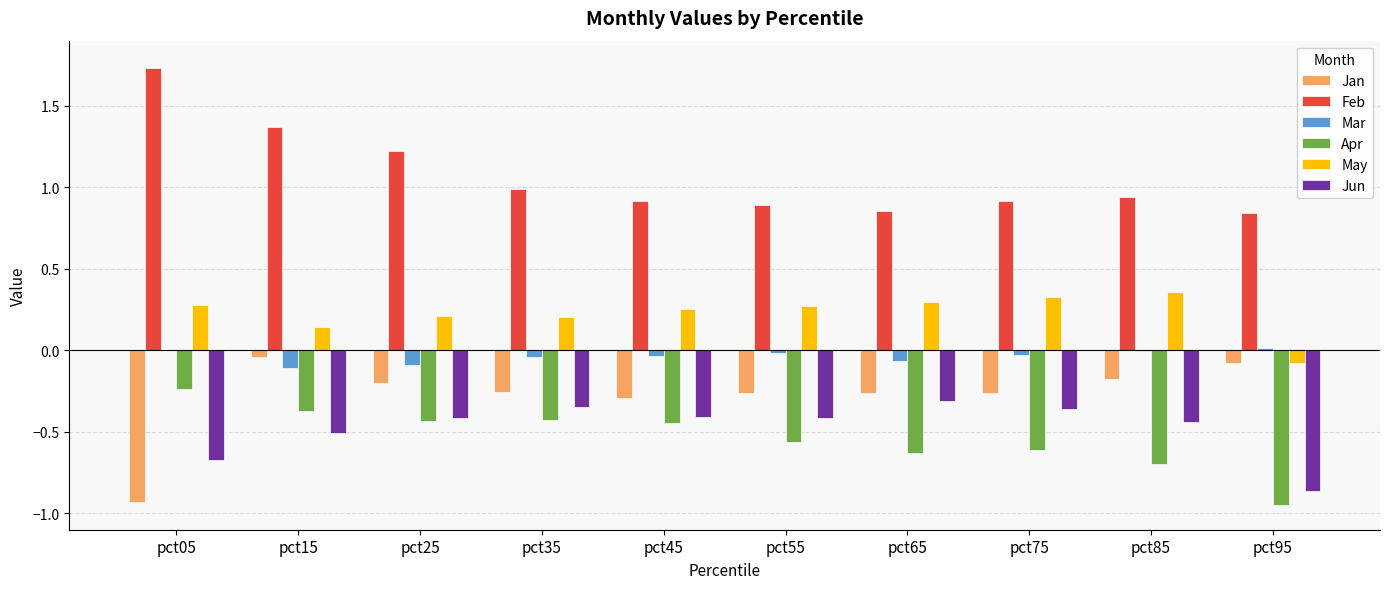

How many groups of bars are there?

10